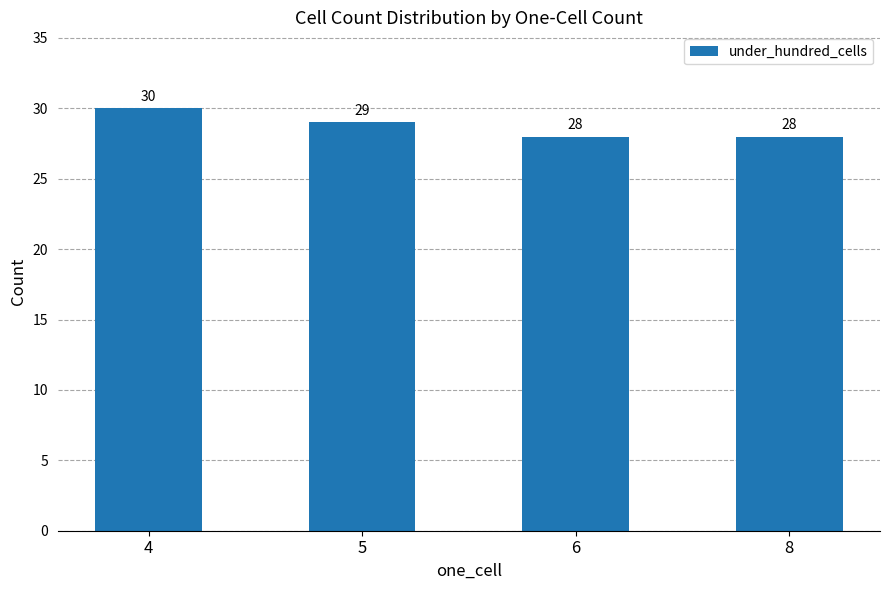

What is the difference between the values at 8 and 4?

2